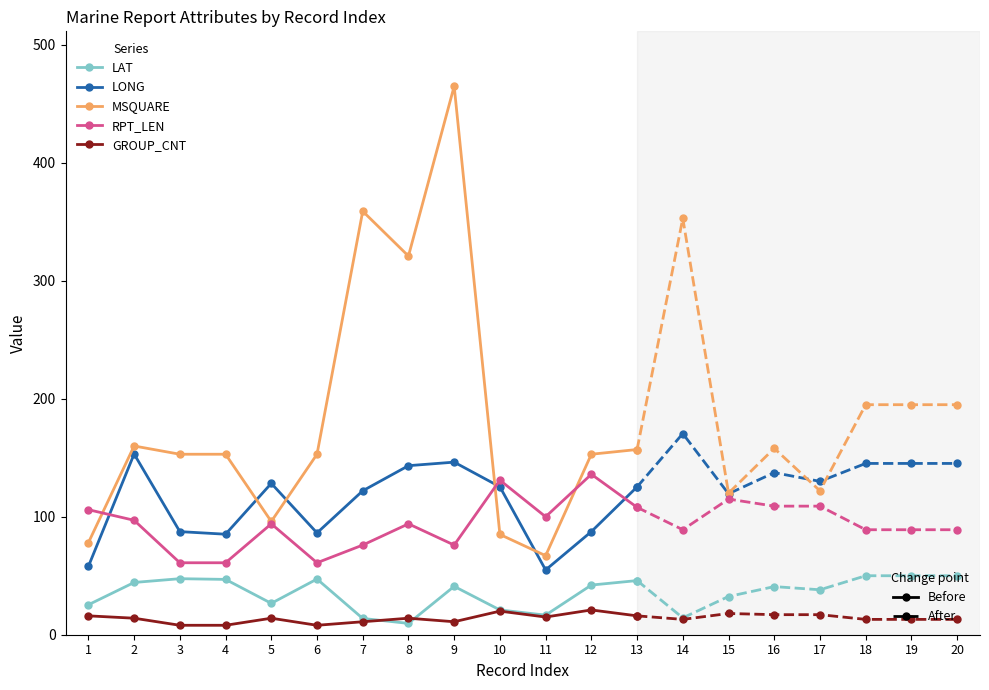

True or false: MSQUARE and RPT_LEN cross at least once.

True